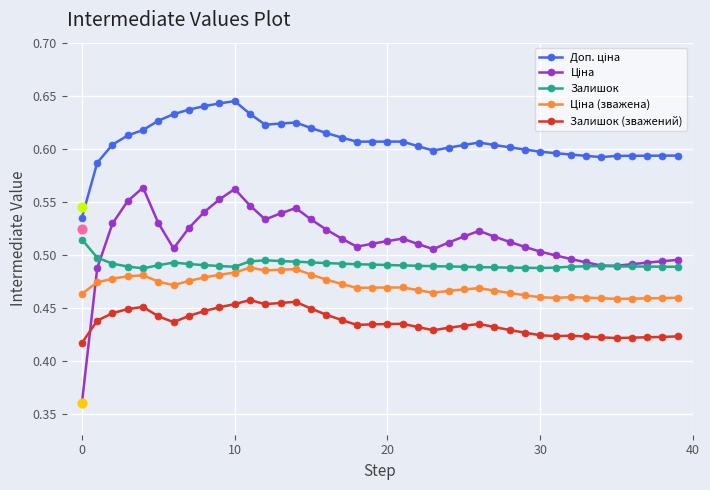

At which category is the sum across all series the highest?

10